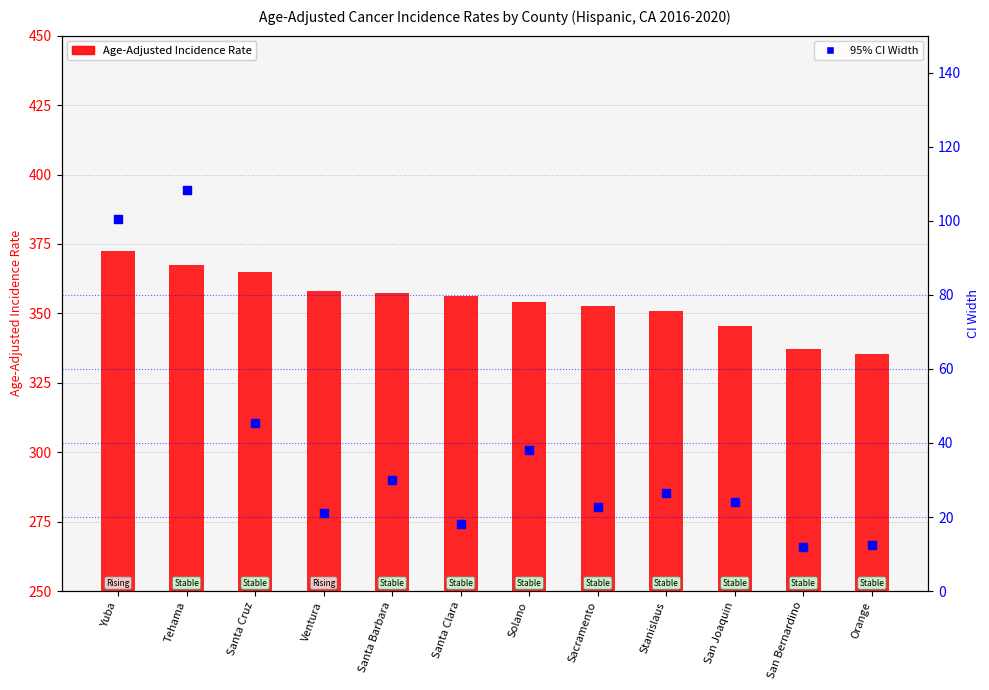

Which series contains the lowest Y value?

95% CI Width